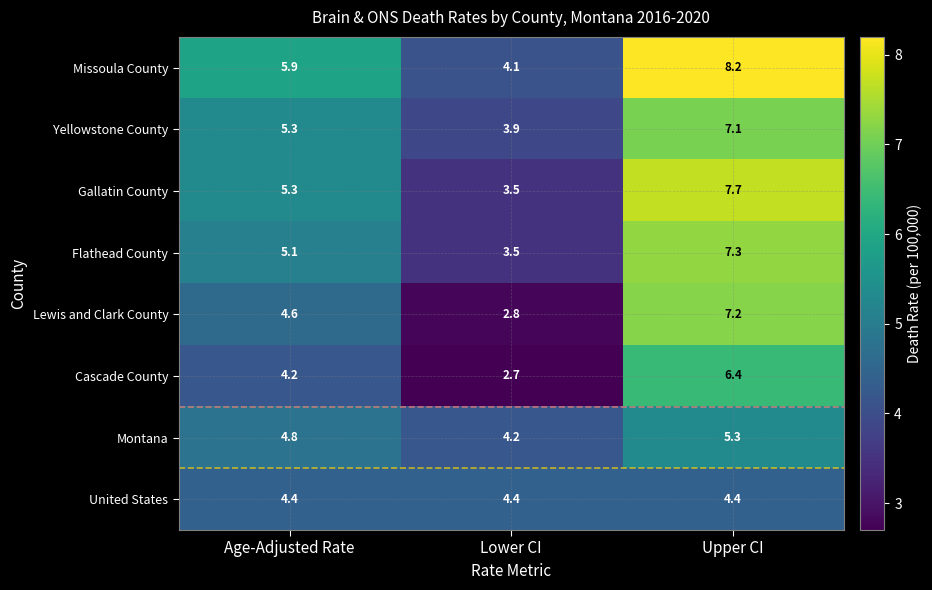

Which series has the largest total across all categories?

Missoula County